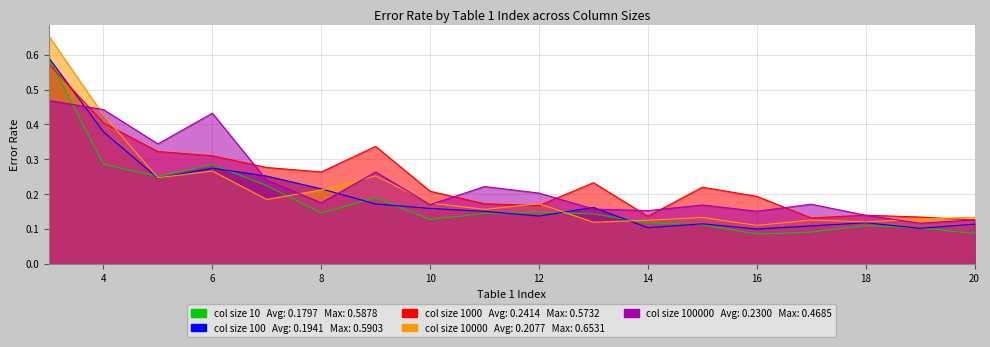

Rank the series by their average value, from highest to lowest.

1000, 100000, 10000, 100, 10